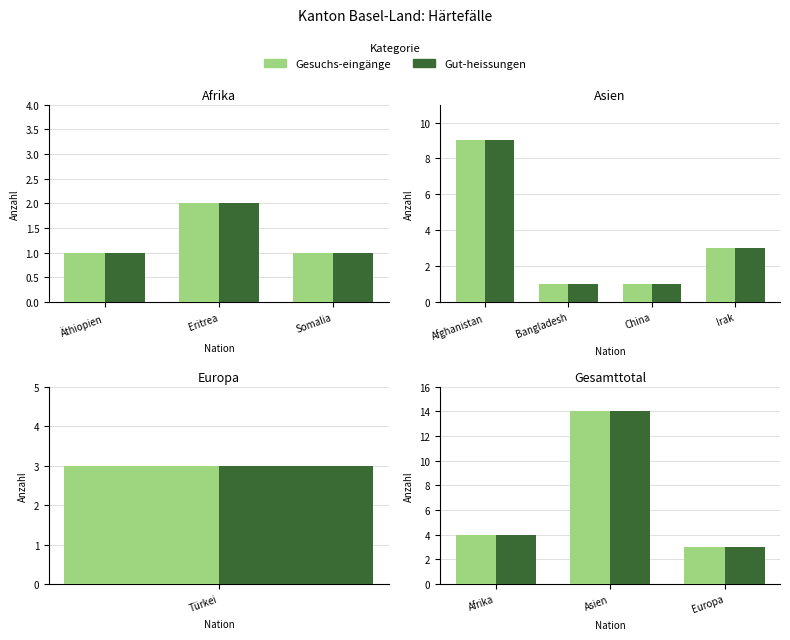

Between Afrika and Europa, which series saw the biggest shift?

Gesuchs-eingänge